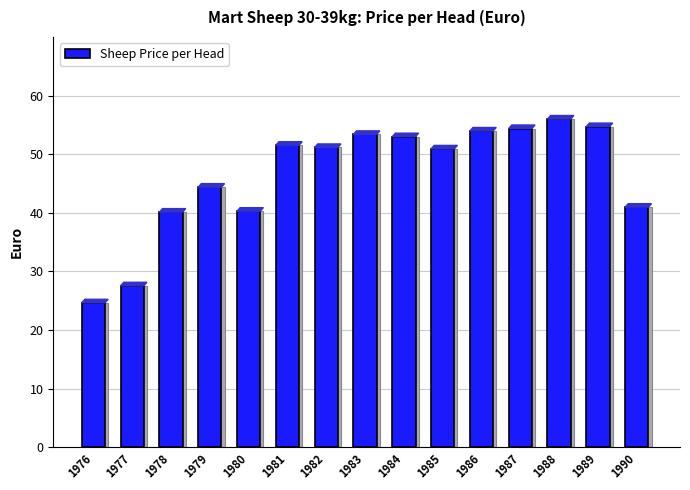

List the labels in order of value, largest first.

1988, 1989, 1987, 1986, 1983, 1984, 1981, 1982, 1985, 1979, 1990, 1980, 1978, 1977, 1976